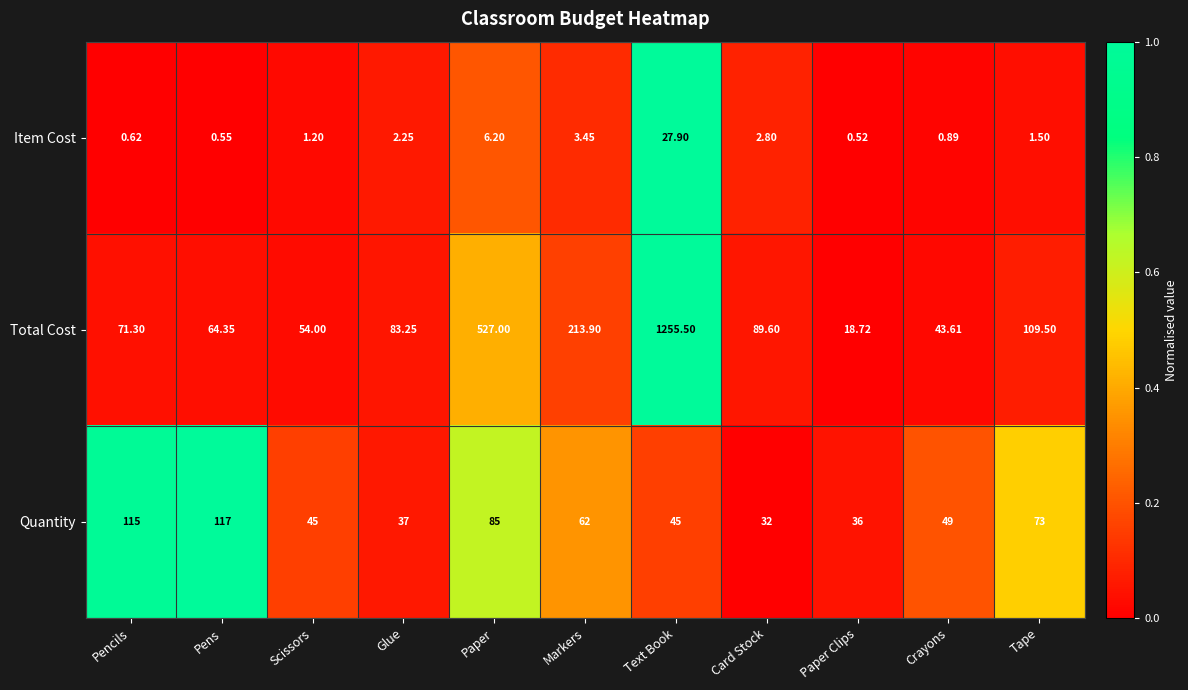

Where is Item Cost nearest to the value 14?

Paper